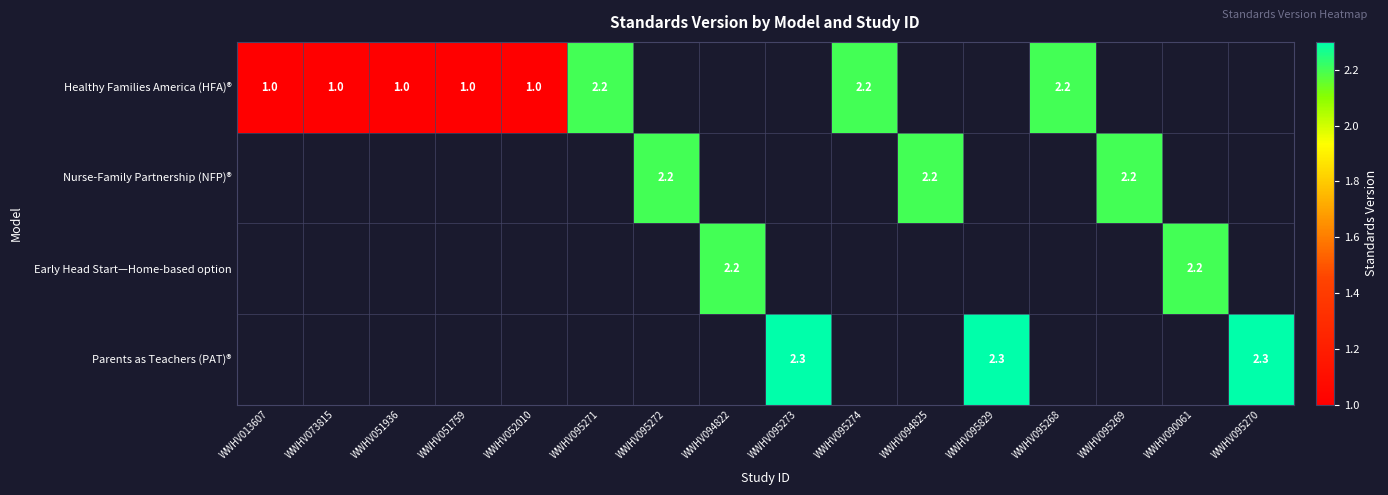

The Early Head Start—Home-based option series shows 2.2 at WWHV090061. True or false?

True